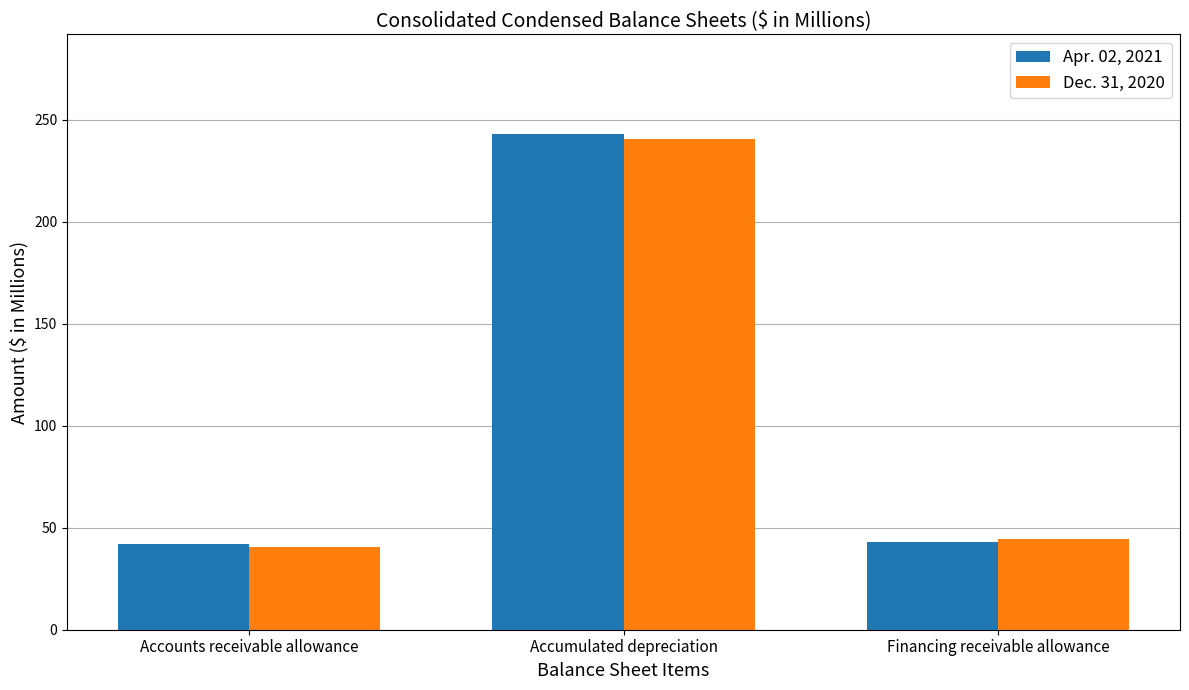

Which series changed the most between Accounts receivable allowance and Accumulated depreciation?

Apr. 02, 2021